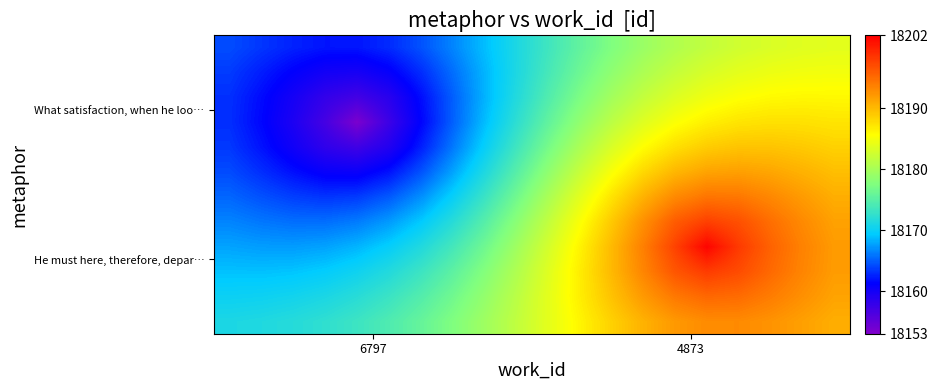

How many series are shown in this chart?

12